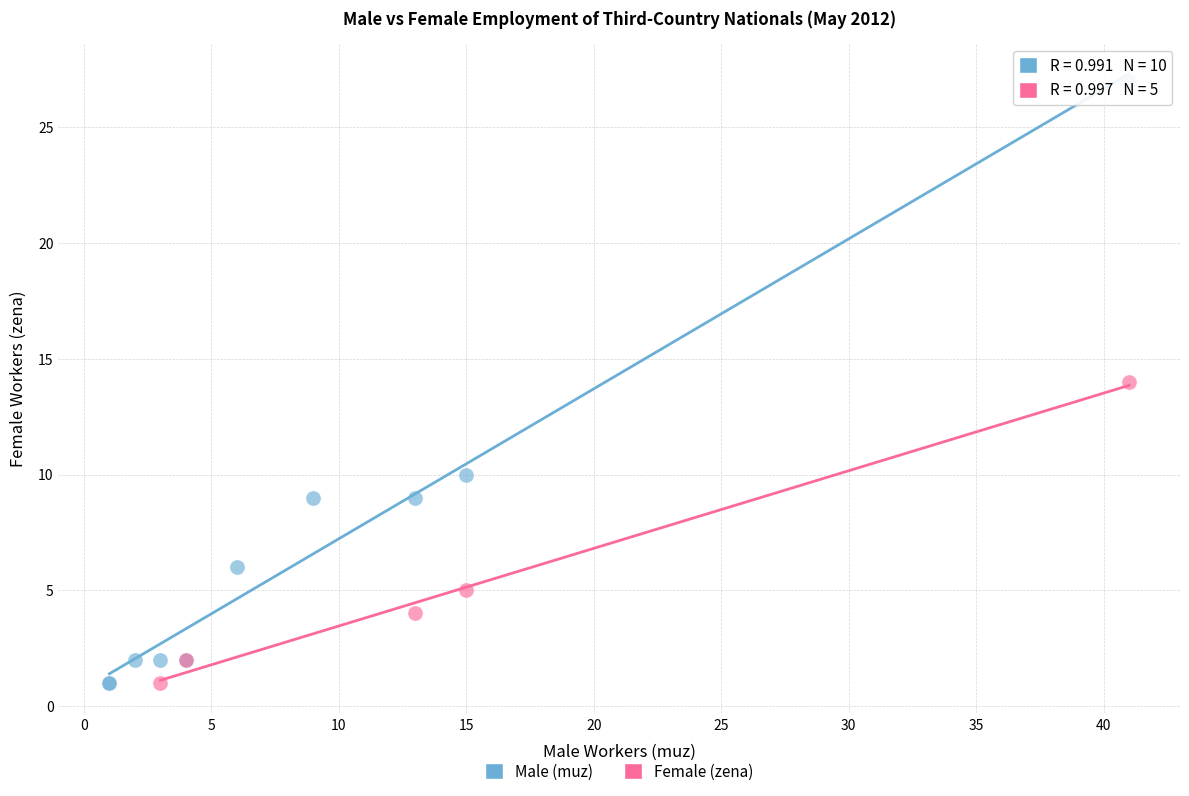

Which series has the largest Y range (max minus min)?

Male (muz)